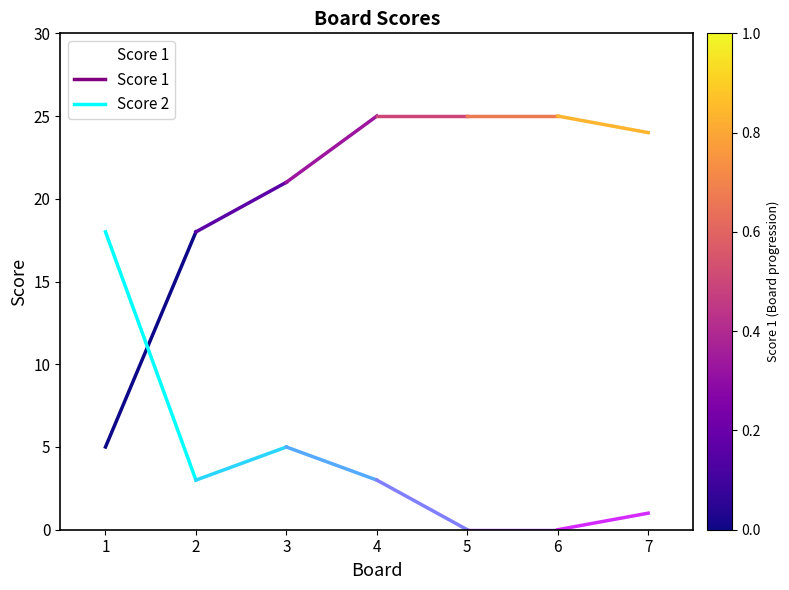

Does the chart have visible grid lines?

No